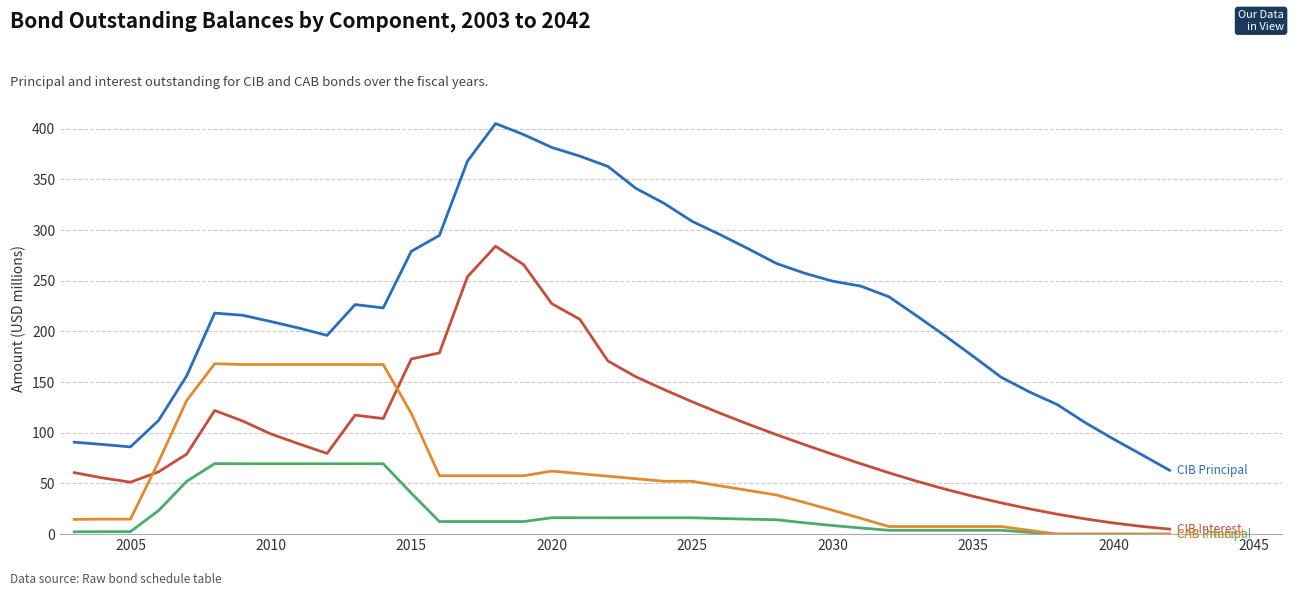

What is the greatest value displayed?

405.0